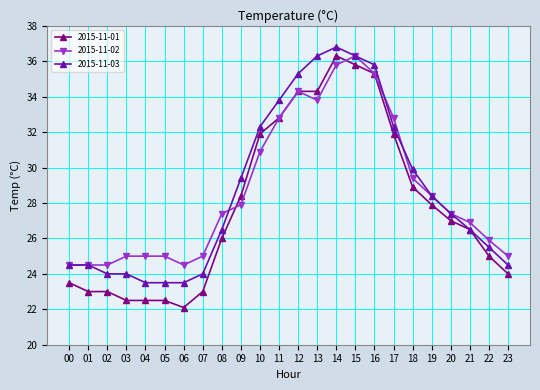

Is the value of 2015-11-03 at 06 greater than the value of 2015-11-01 at 13?

No